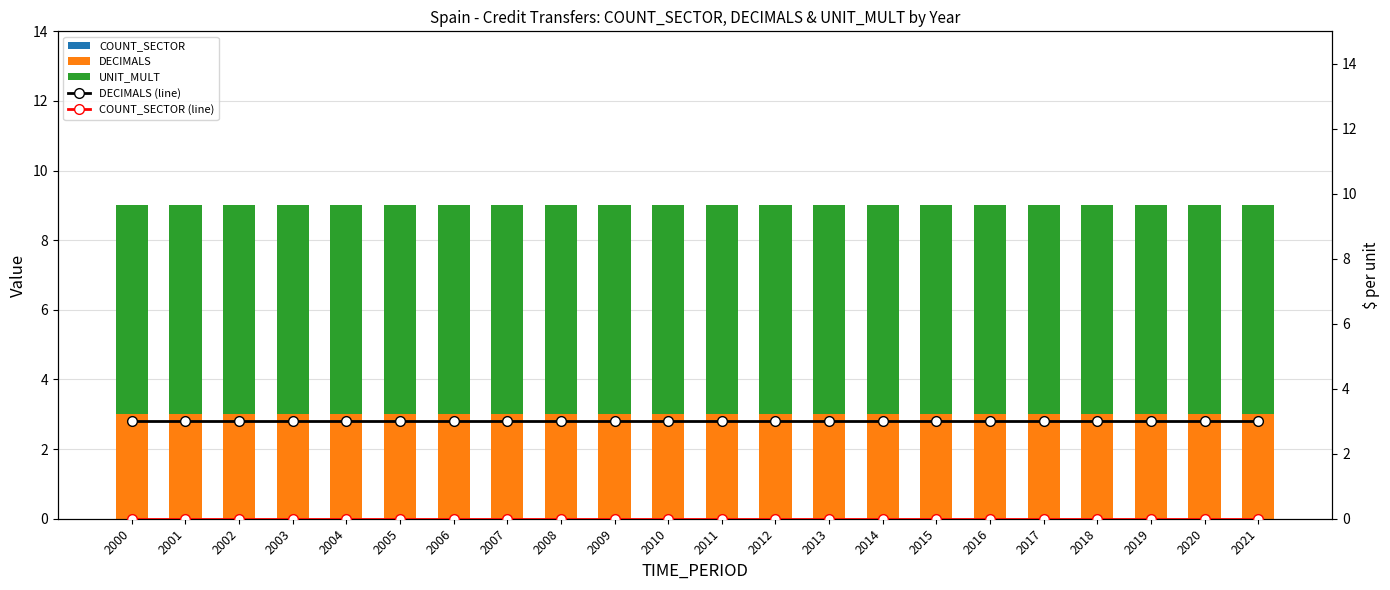

What are all the series names shown in the legend?

COUNT_SECTOR, DECIMALS, UNIT_MULT, DECIMALS (line), COUNT_SECTOR (line)